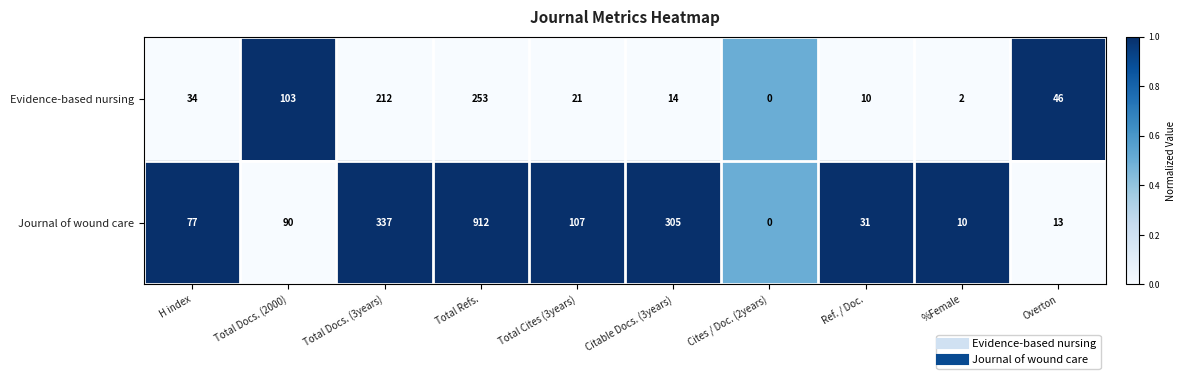

List the series in order of their peak value, highest first.

Journal of wound care, Evidence-based nursing